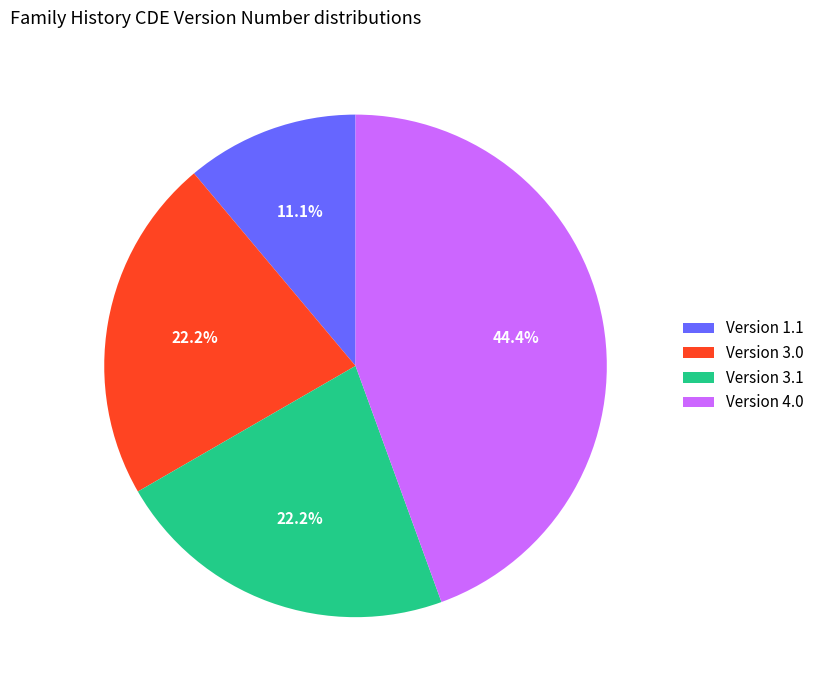

Which slice is the largest?

Version 4.0